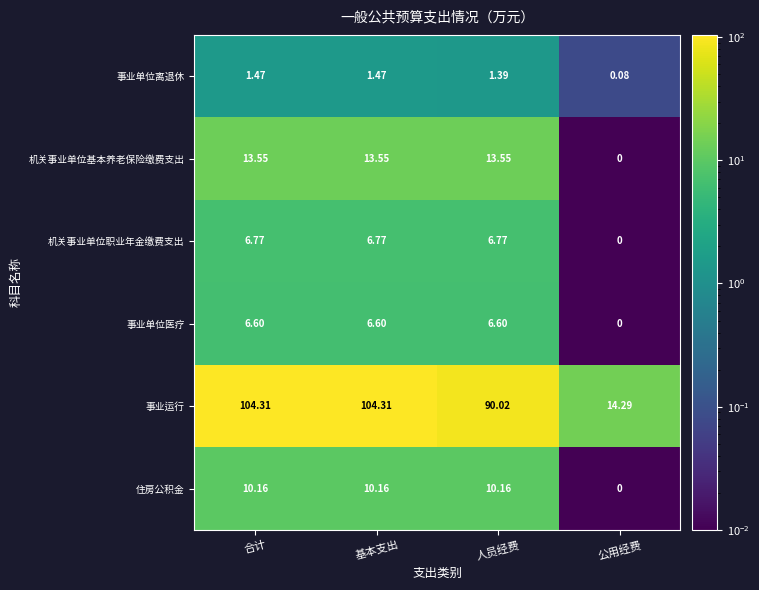

Which category has the lowest value across all series?

公用经费